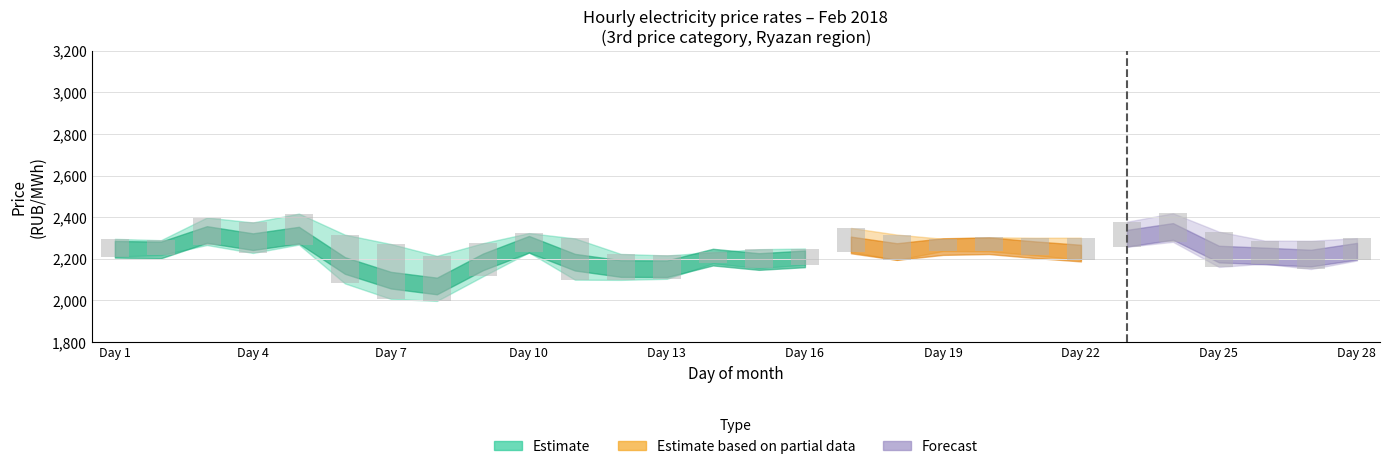

The value of 4:00 - 5:00 at 23 is 2269.6. True or false?

True